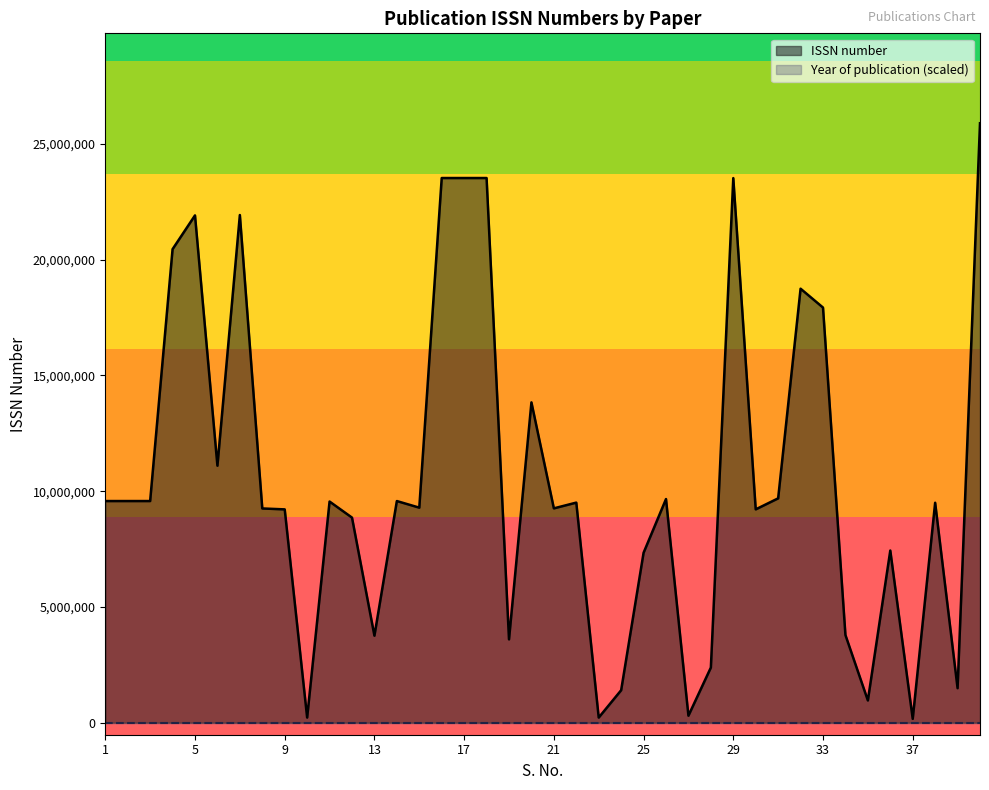

Reading left to right, what are all the values shown in this chart?

9574174	9574174	9574174	20452322	21910855	11100168	21926662	9254005	9214526	223093	9552863	8858993	3759474	9574174	9288910	23524847	23524847	23524847	3600300	13835866	9258388	9507051	222860	1403664	7339402	9659978	304026	2383093	23521526	9215107	9690806	18744907	17930421	3787796	963003	7437315	167739	9500618	1491970	25890140